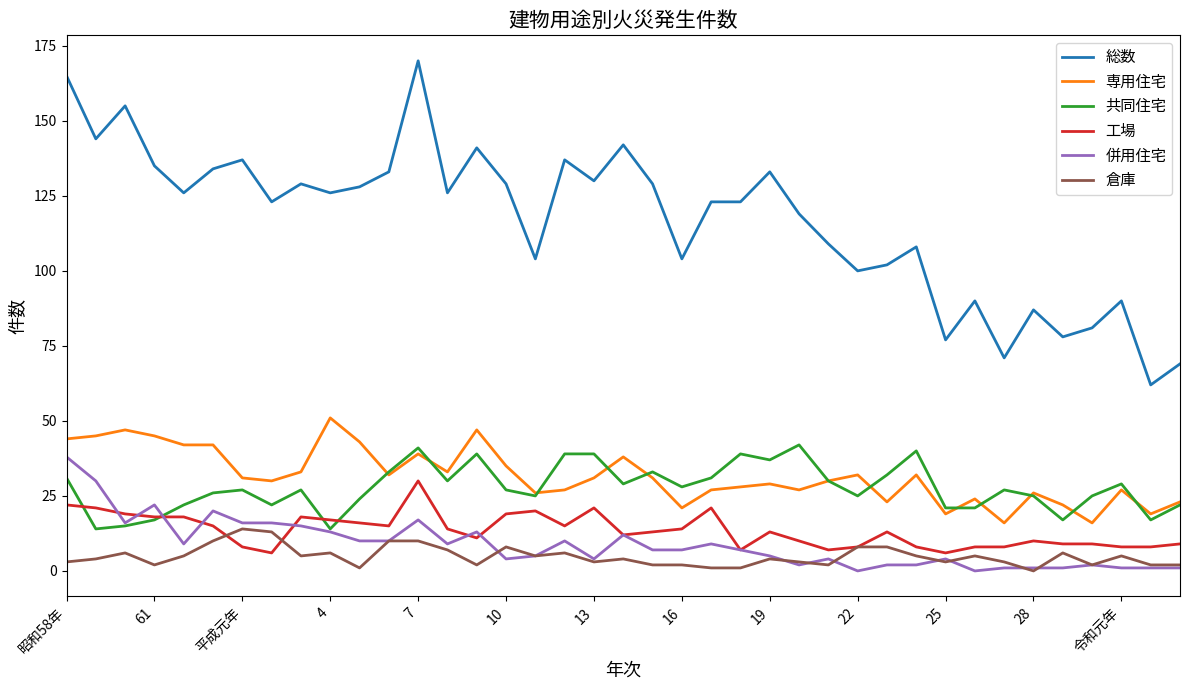

True or false: 総数 and 倉庫 cross at least once.

False